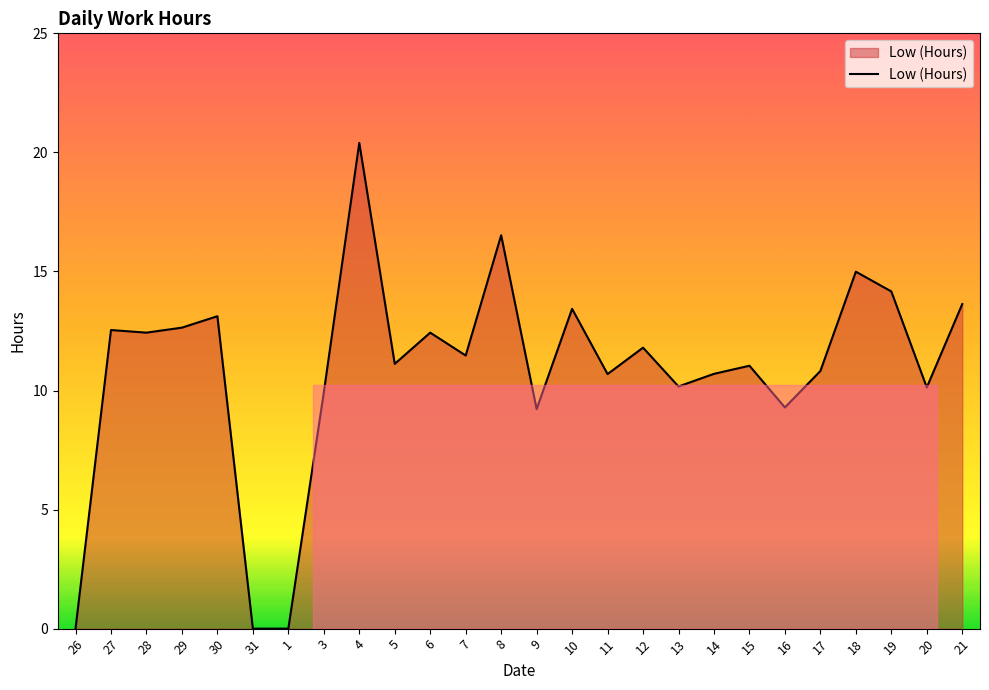

What is the difference between the values at 6 and 19?

1.7